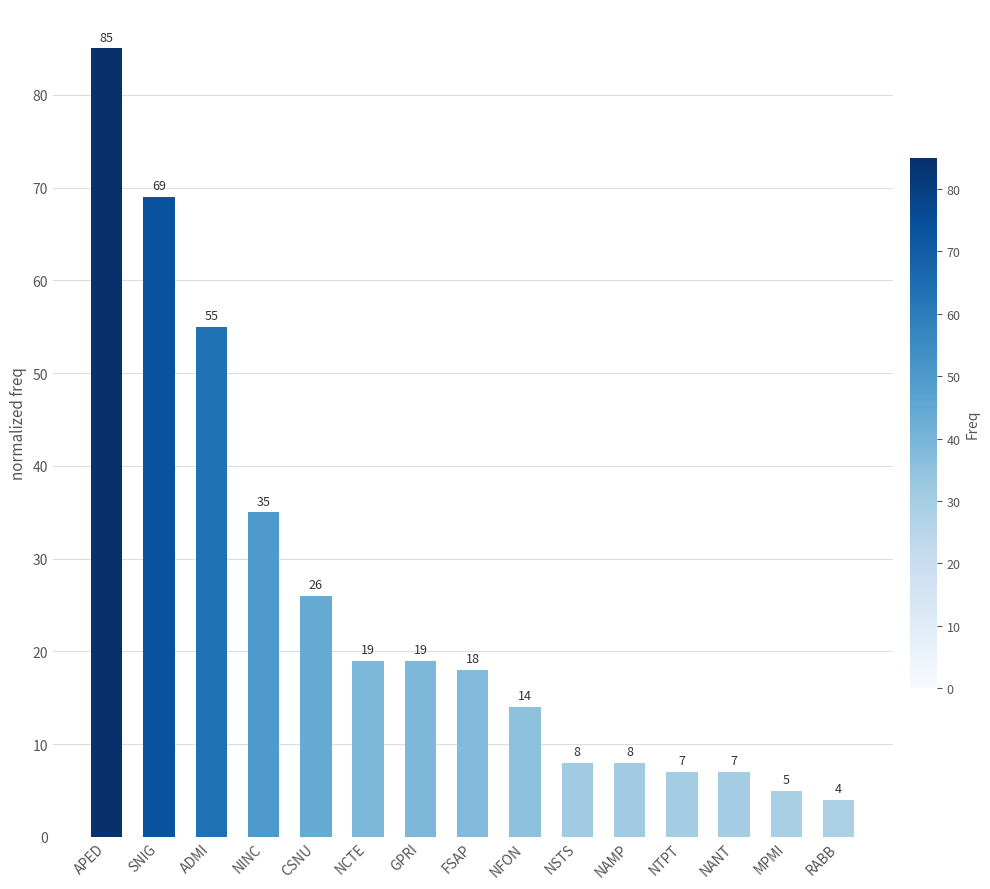

What is the sum of the values at MPMI and APED?

90